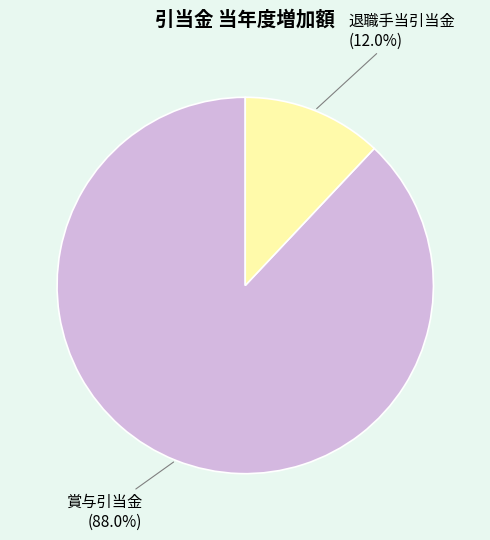

Is the sum of 退職手当引当金 and 賞与引当金 greater than half?

Yes